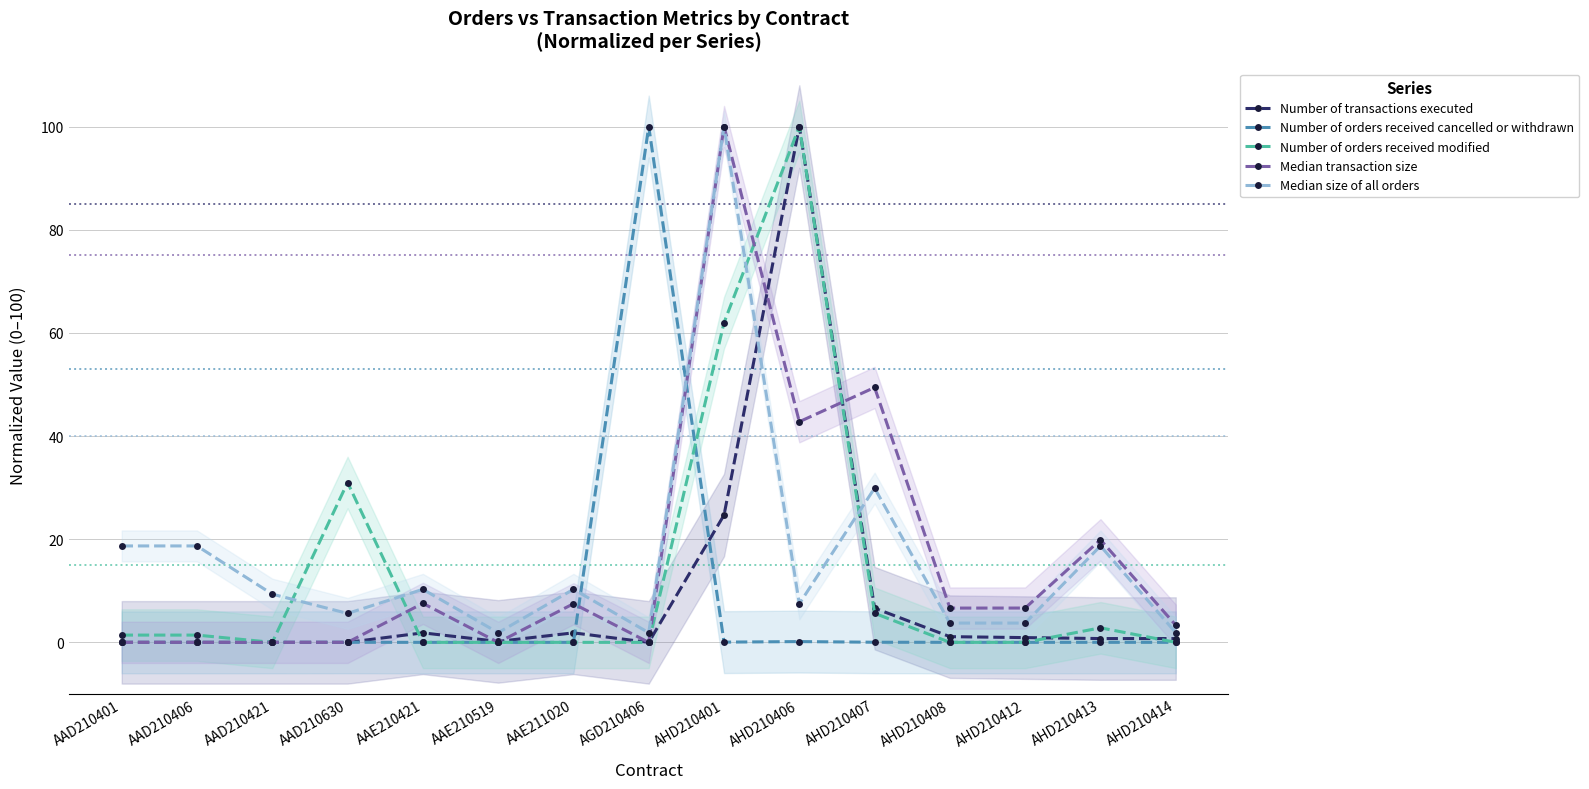

Rank the series at AHD210408 from highest to lowest value.

Median transaction size, Median size of all orders, Number of transactions executed, Number of orders received cancelled or withdrawn, Number of orders received modified